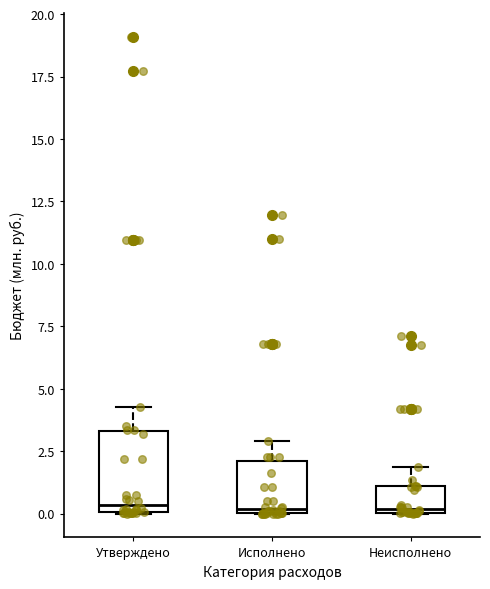

Where is the upper edge of the box for Исполнено on the y-axis? The values are not printed on the chart, so give them approximately, as read against the axis.

2.0